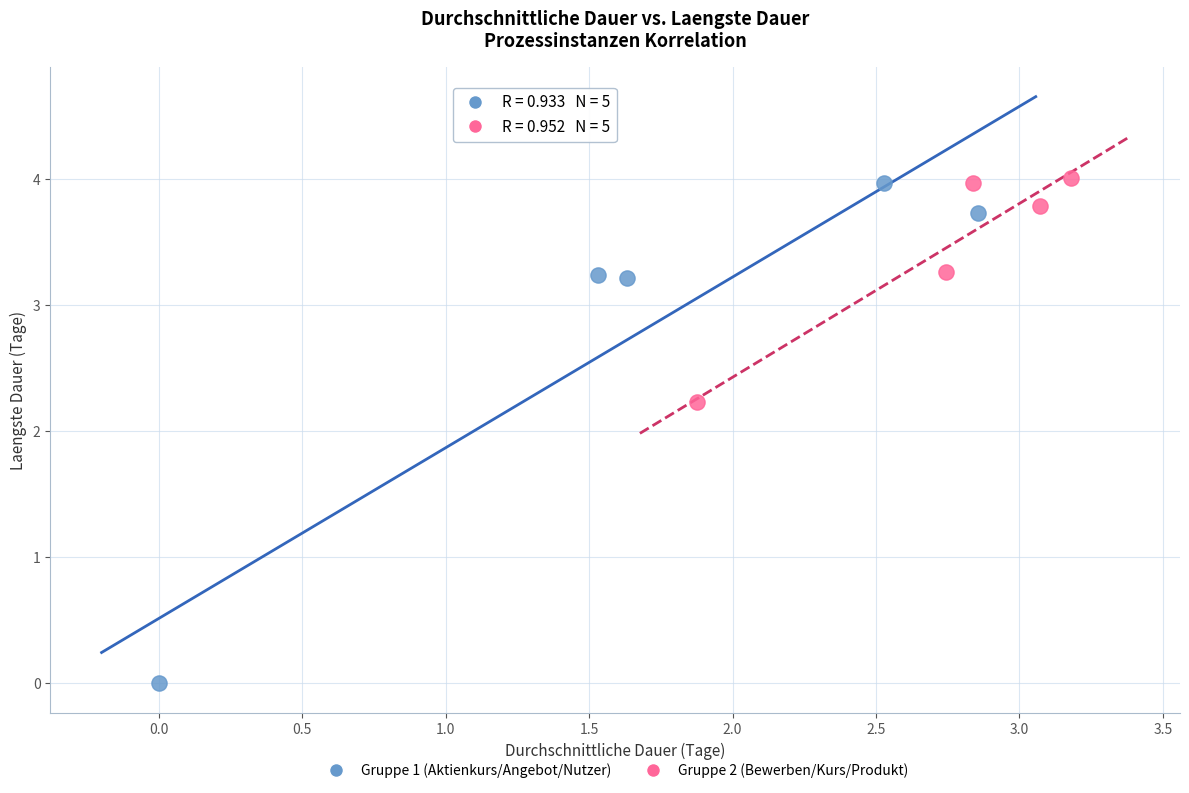

What are all the series names shown in the legend?

Gruppe 1 (Aktienkurs/Angebot/Nutzer), Gruppe 2 (Bewerben/Kurs/Produkt)